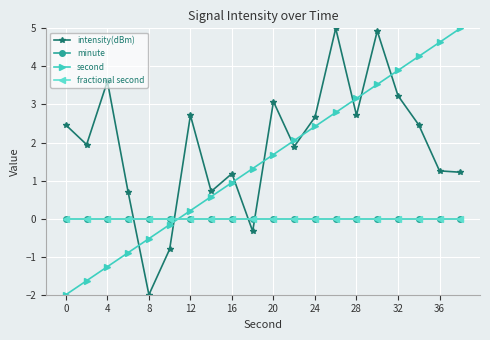

At which category does intensity(dBm) reach its first local peak?

4